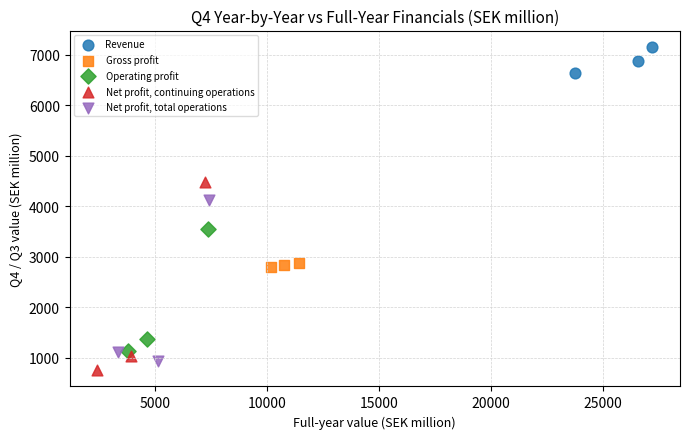

Which series has the widest spread of Y values?

Net profit, continuing operations